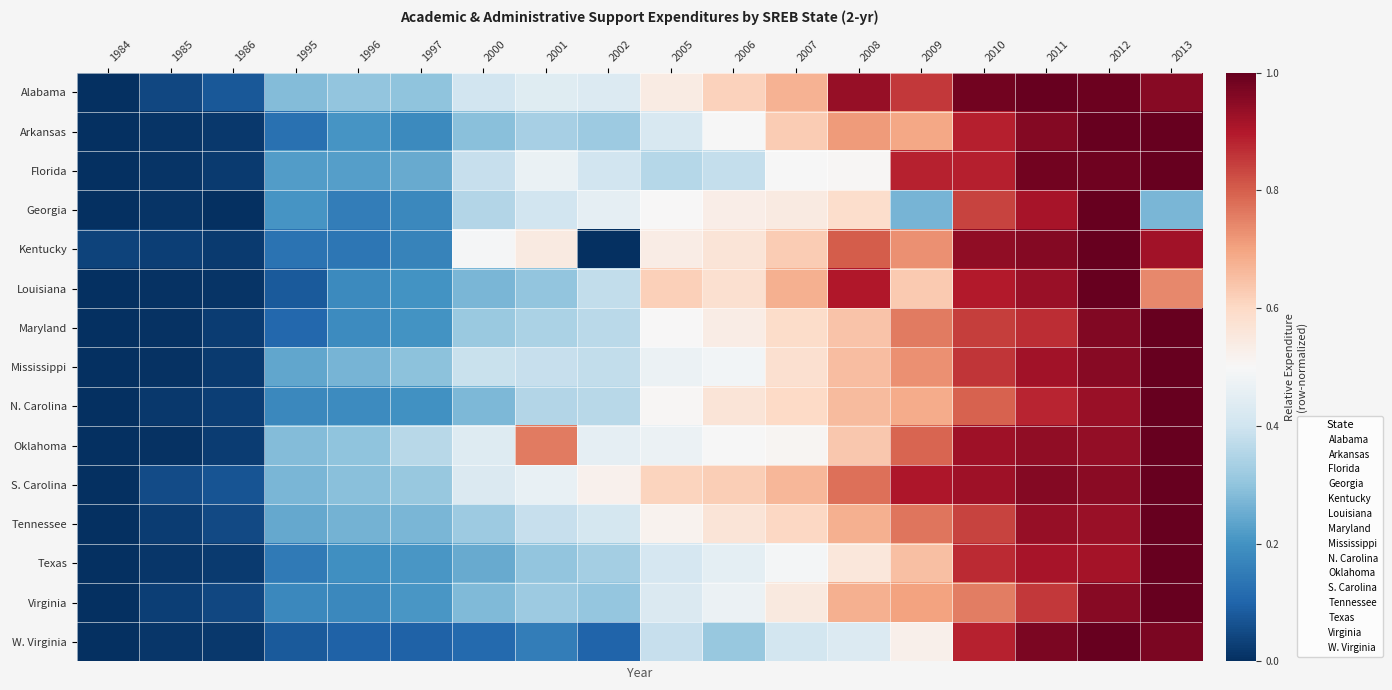

Which has a higher value, 1984 or 1995?

1995